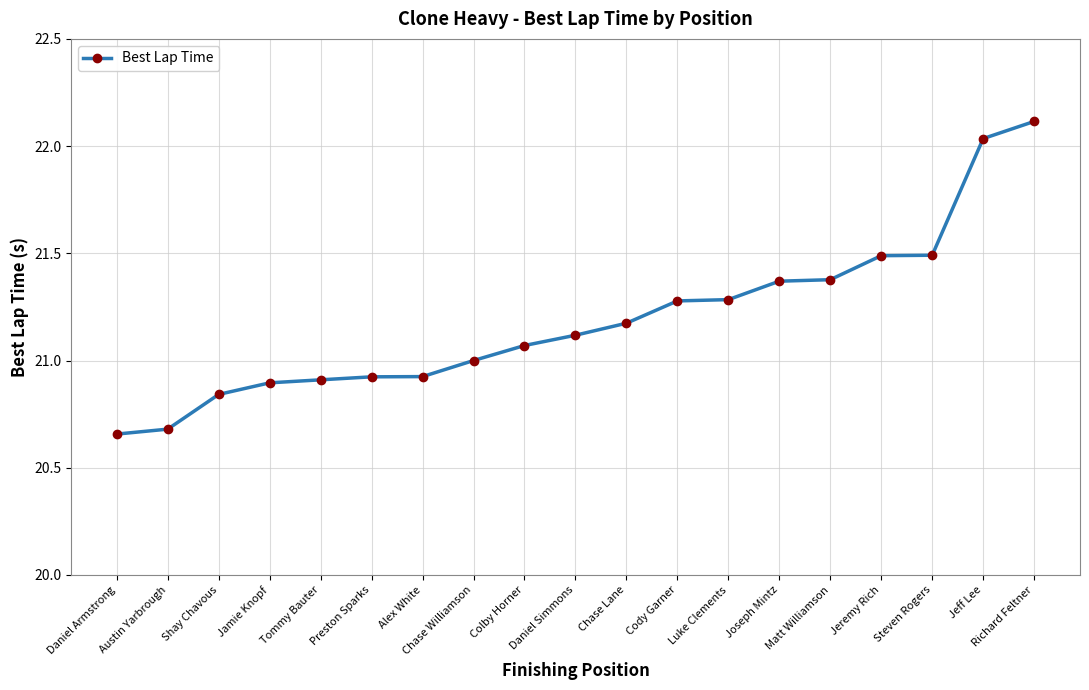

How many data points does each series have?

19